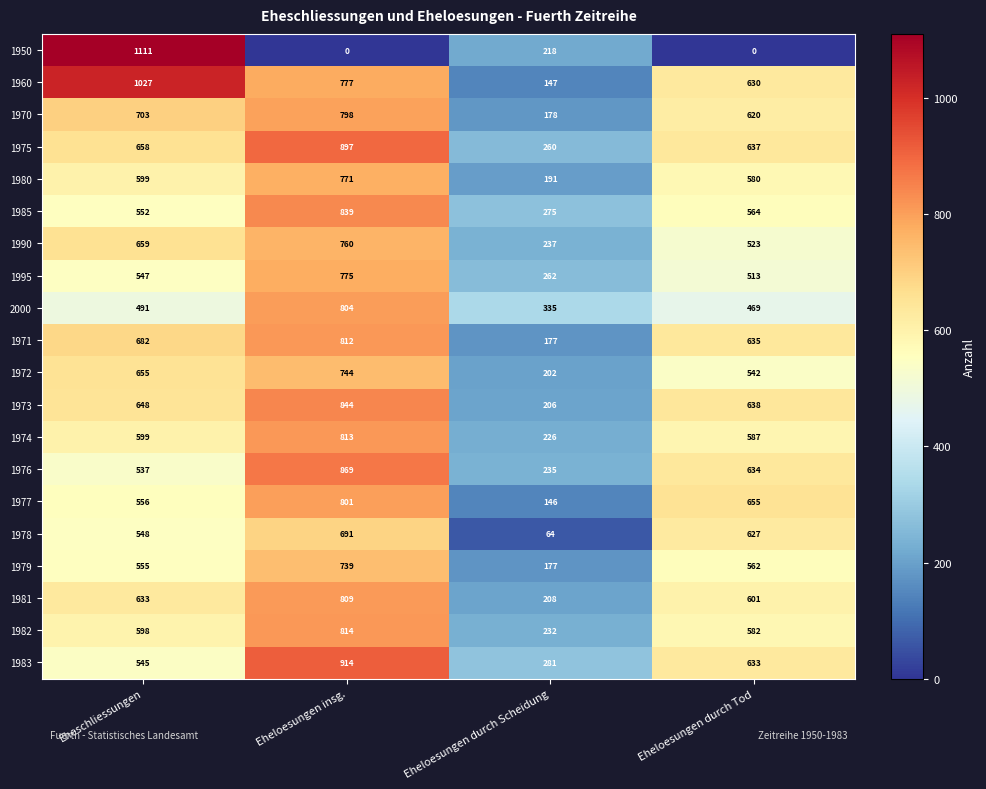

What is the total value across all series at Eheloesungen durch Scheidung?

4257